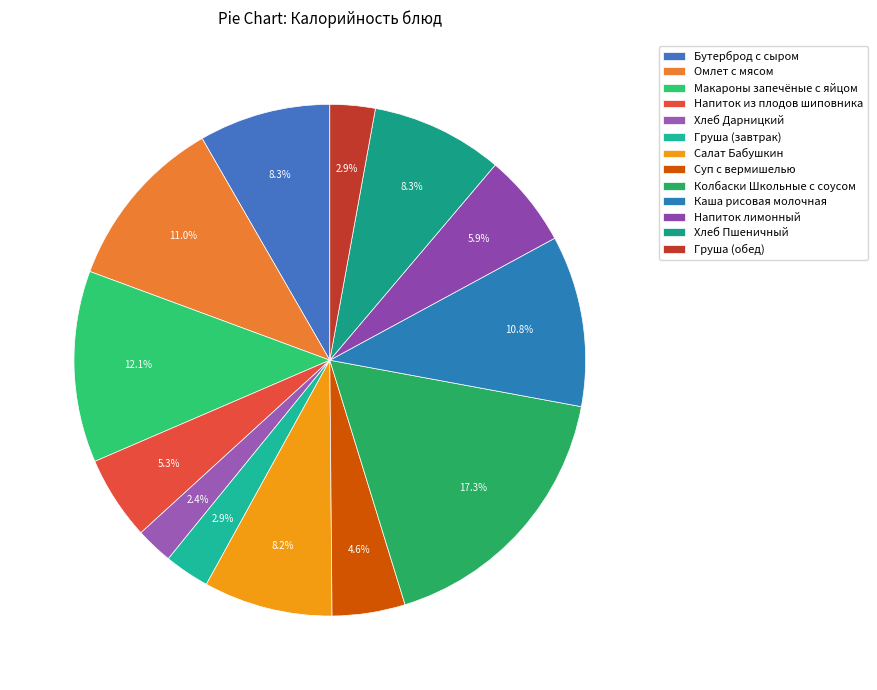

Count the number of slices in the pie.

13